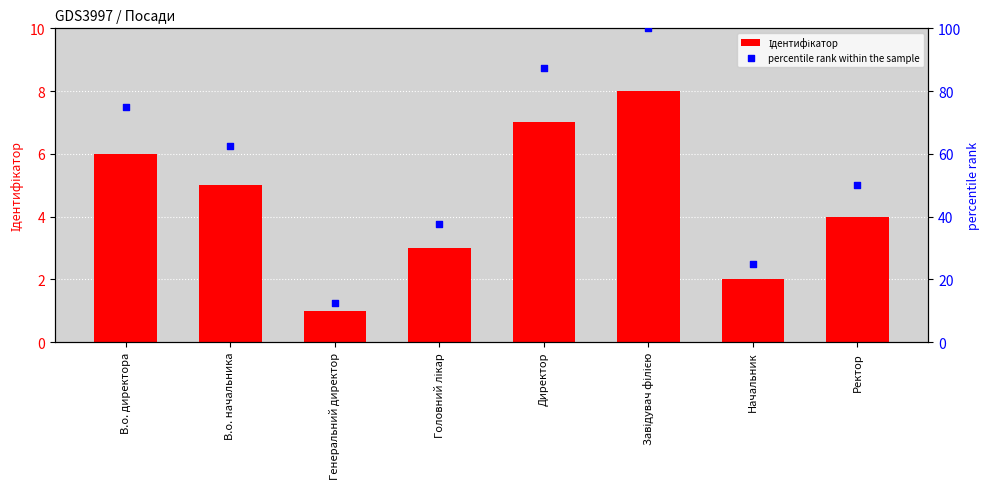

Which series has the largest total across all categories?

percentile rank within the sample